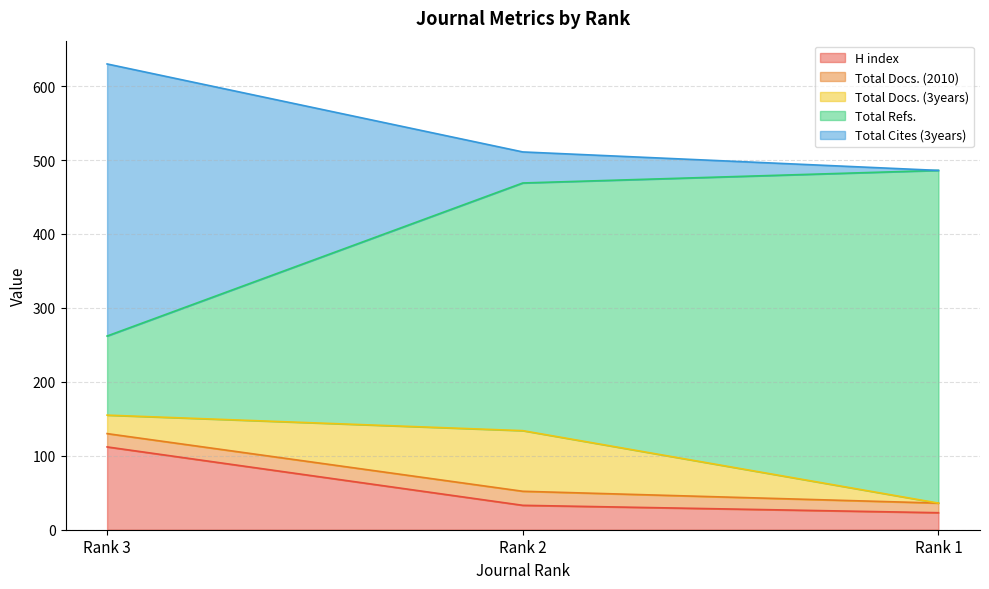

Between Rank 3 and Rank 2, which is larger?

Rank 3